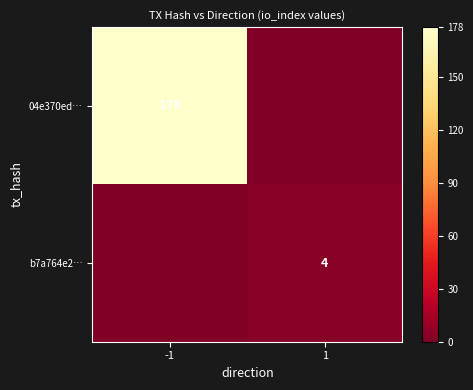

Is it true that 04e370ed… equals 178 at -1?

True